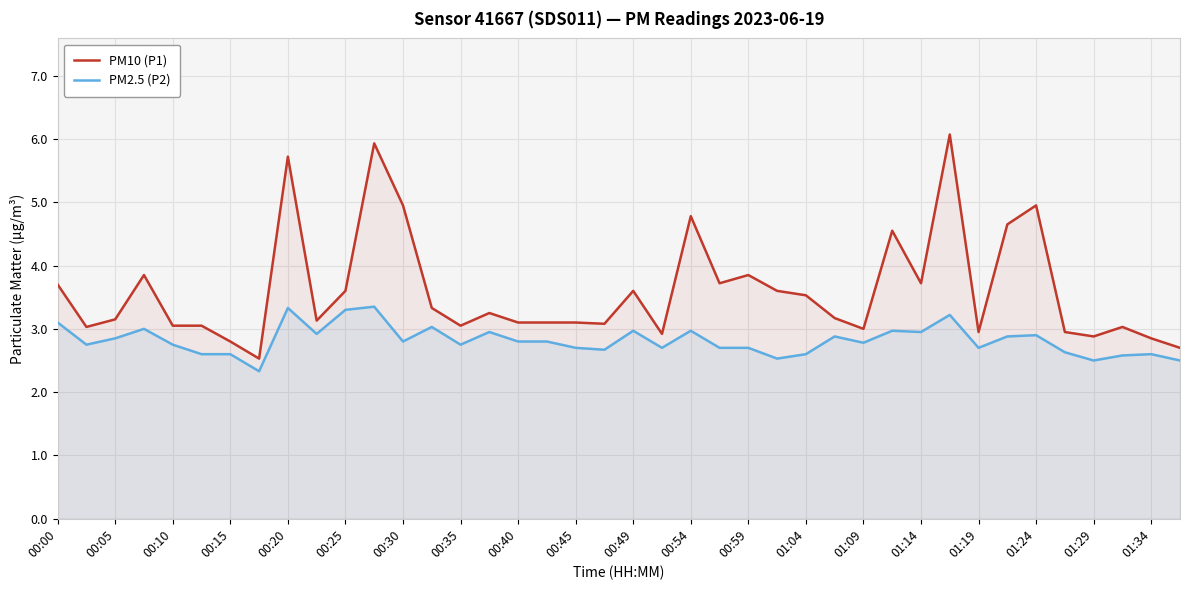

True or false: PM10 (P1) and PM2.5 (P2) cross at least once.

False